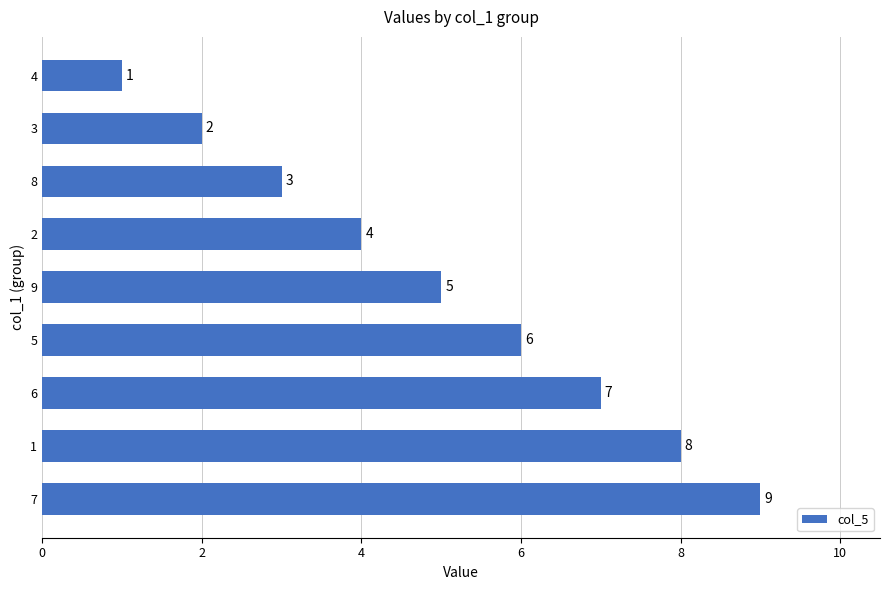

How many data points does each series have?

9